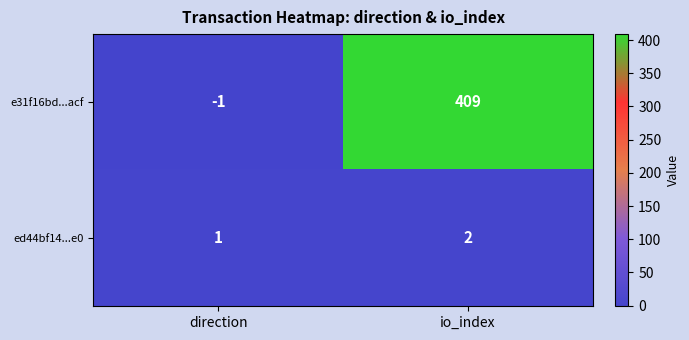

What is the sum of the ed44bf14...e0 values at direction and io_index?

3